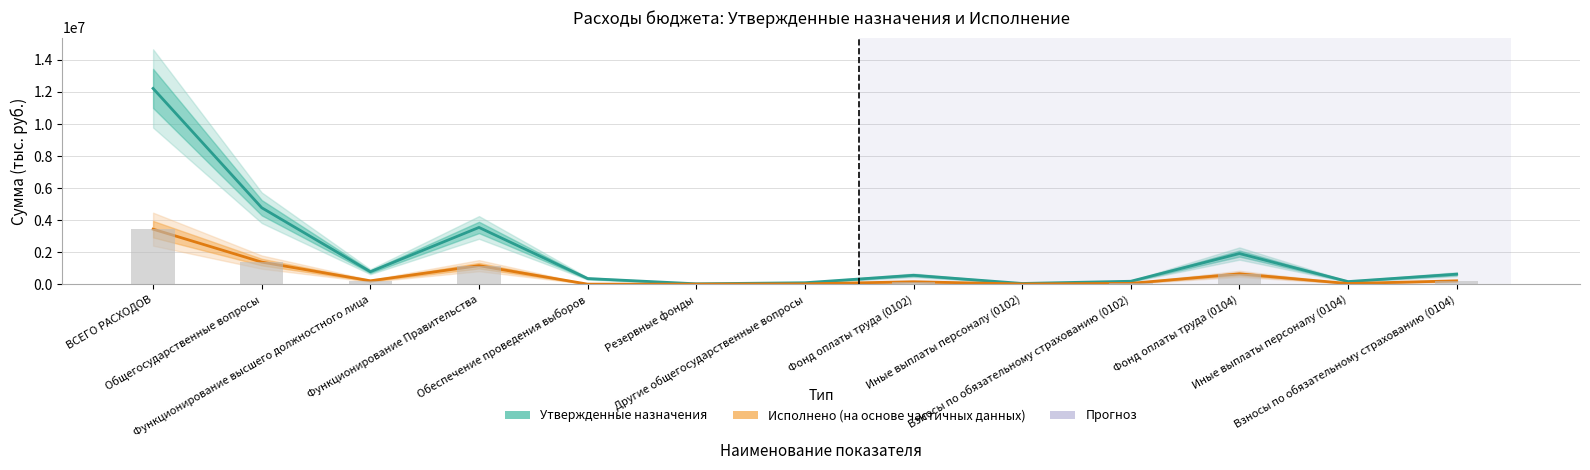

What is the average value of the Исполнено (столбцы) series?

559606.0